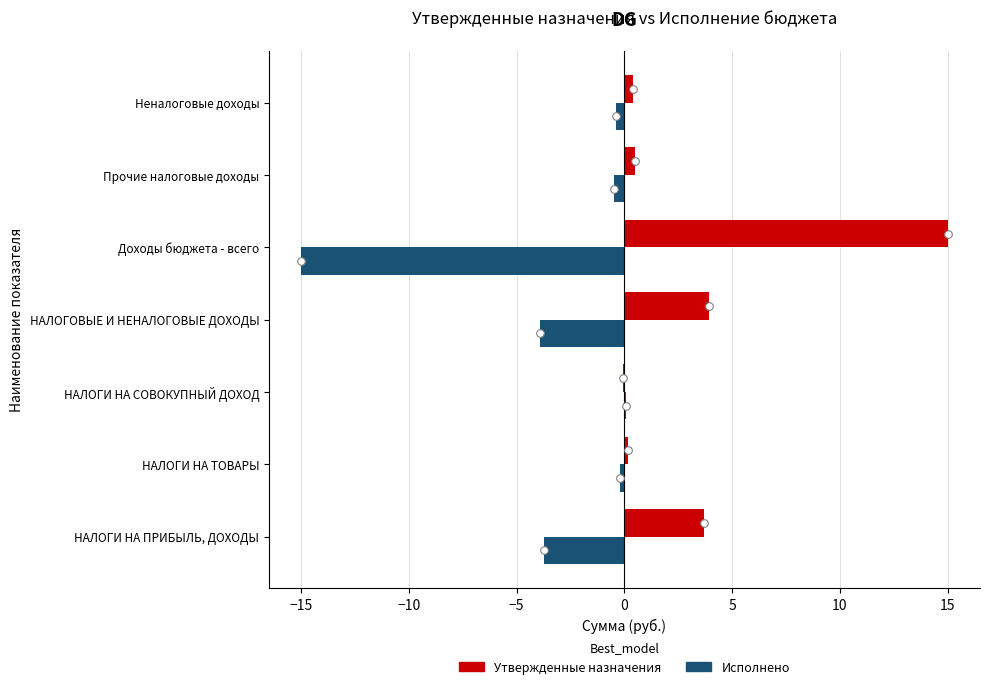

At how many categories does at least one series exceed -9?

7